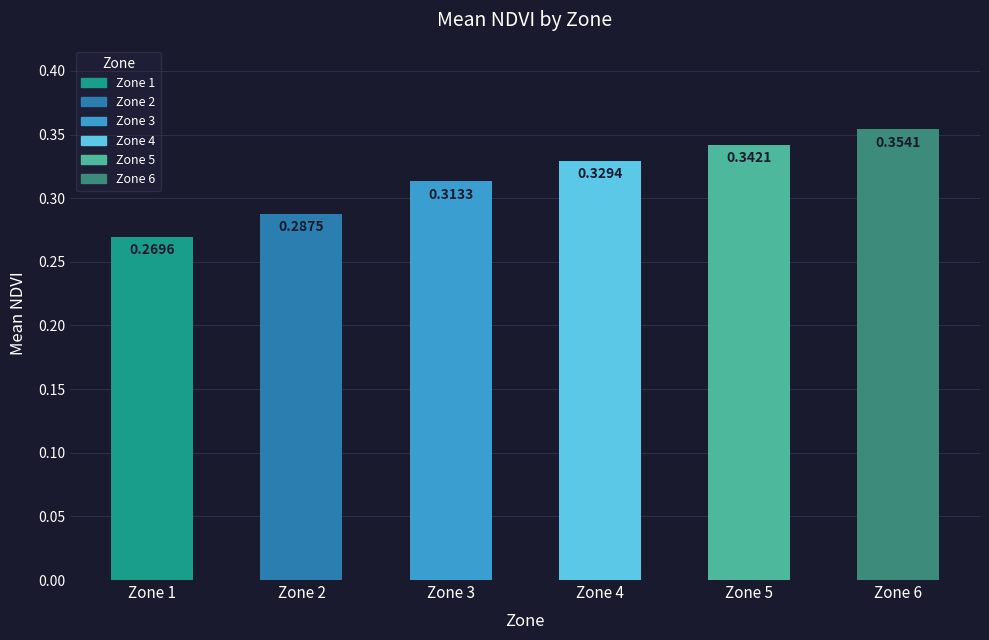

Is it true that the value at Zone 4 is 0.5?

False